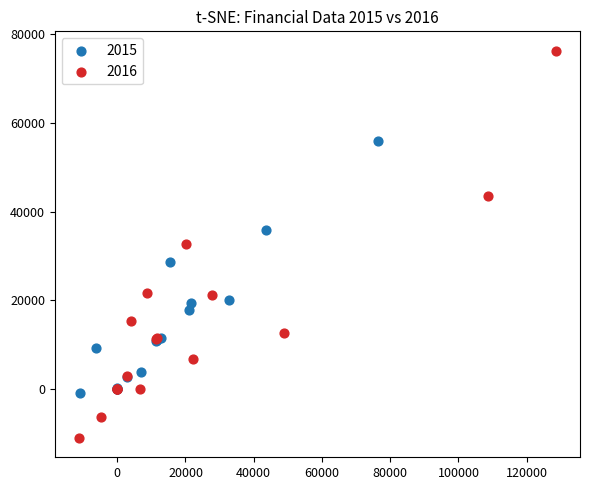

Which series has the largest Y range (max minus min)?

2016